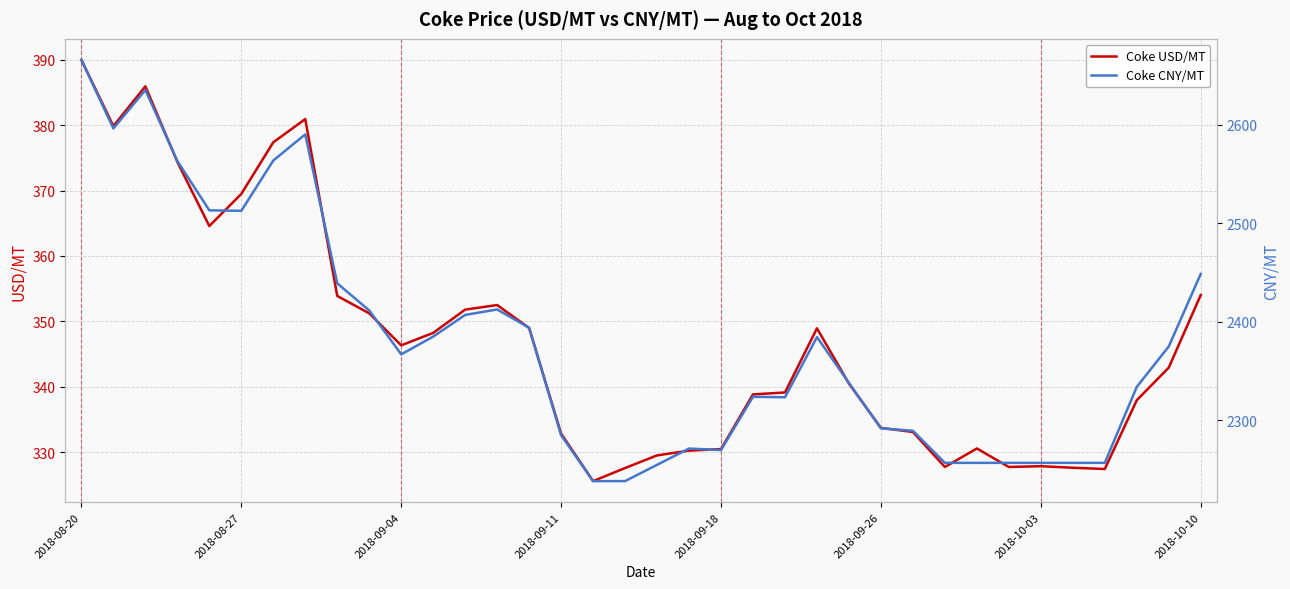

True or false: Coke USD/MT and Coke CNY/MT cross at least once.

False